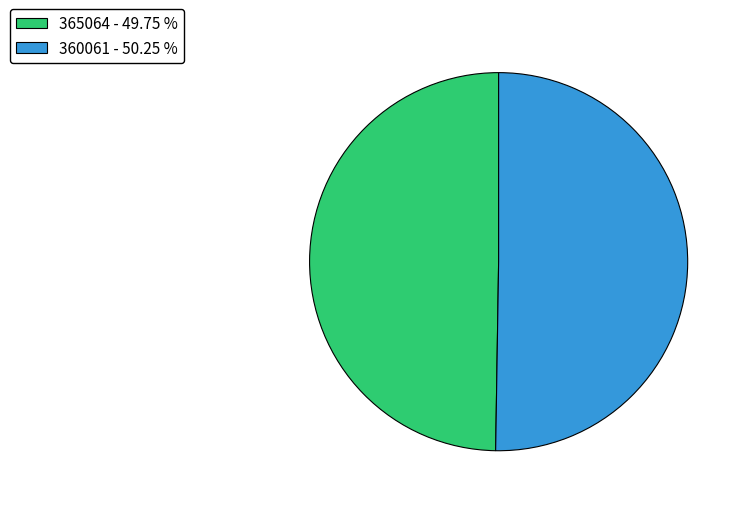

Which has a higher value, 365064 or 360061?

360061